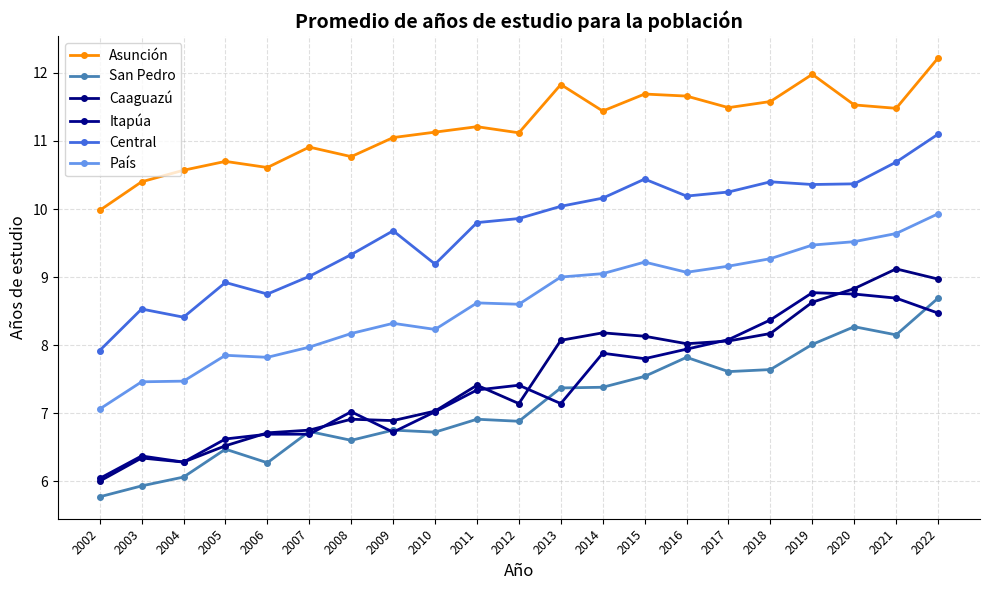

What is the difference between the Caaguazú values at 2006 and 2008?

0.2